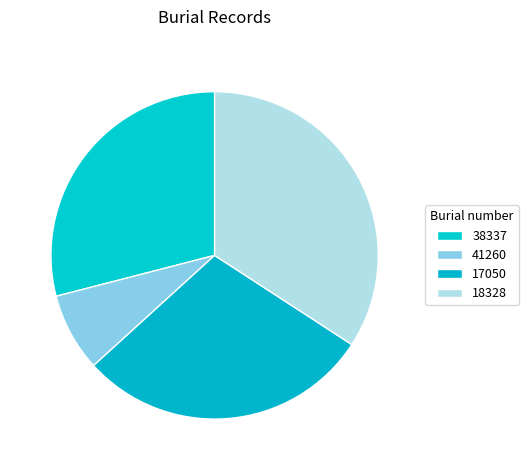

What is the ratio of the value at 41260 to the value at 38337?

0.3